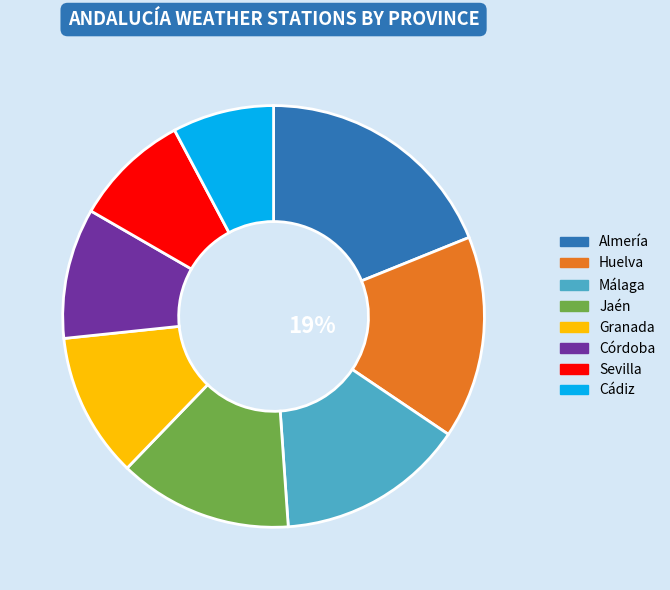

To the nearest percent, what is the difference between the Córdoba and Almería slice percentages?

9%